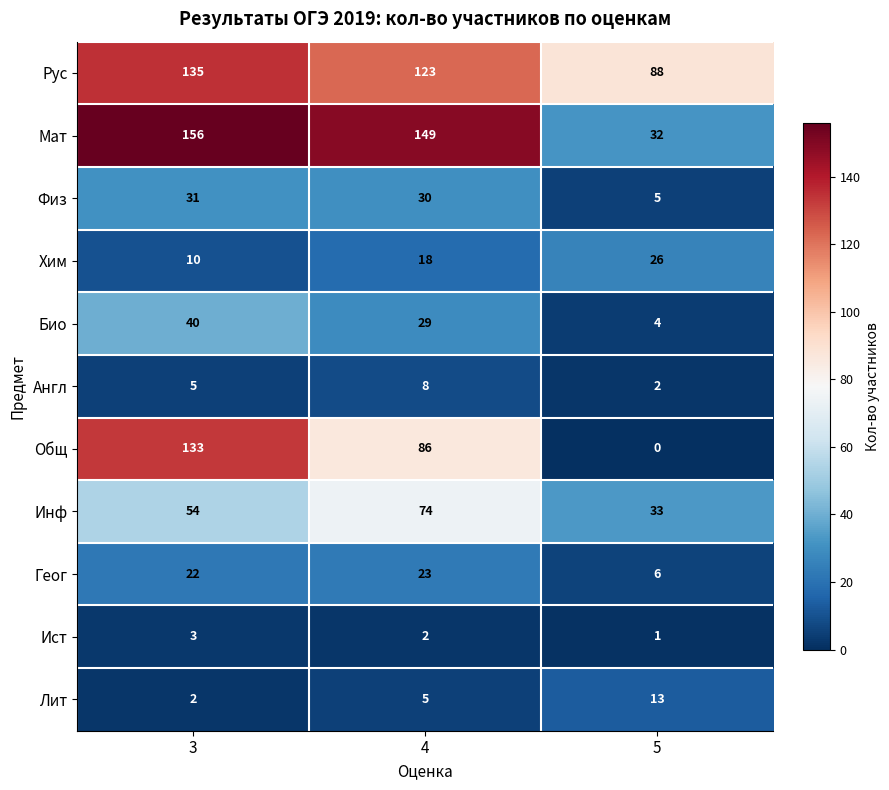

Count the number of data series in this chart.

11